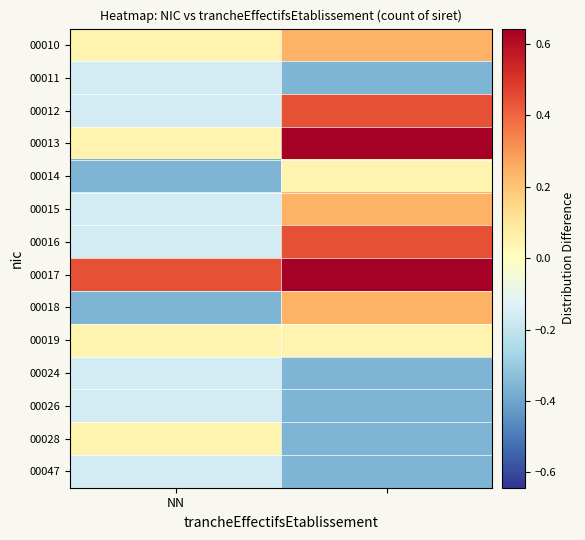

List the series in order of their peak value, lowest first.

00011, 00024, 00026, 00047, 00014, 00019, 00028, 00010, 00015, 00018, 00012, 00016, 00013, 00017